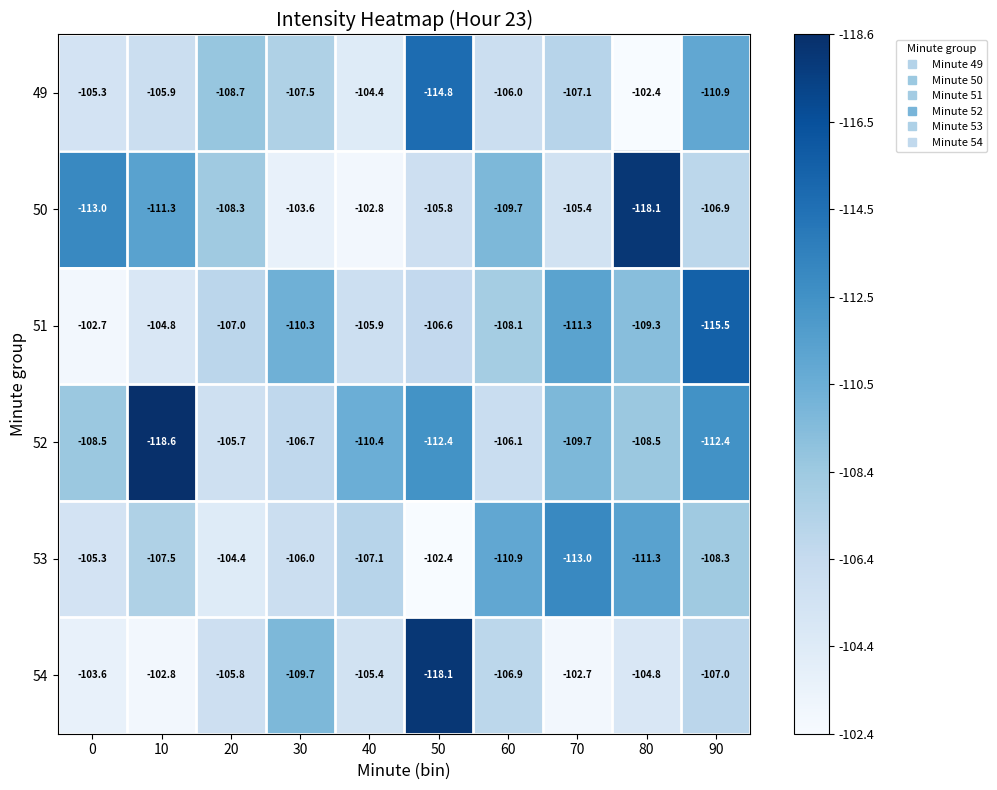

The value of 54 at 30 is -109.7. True or false?

True